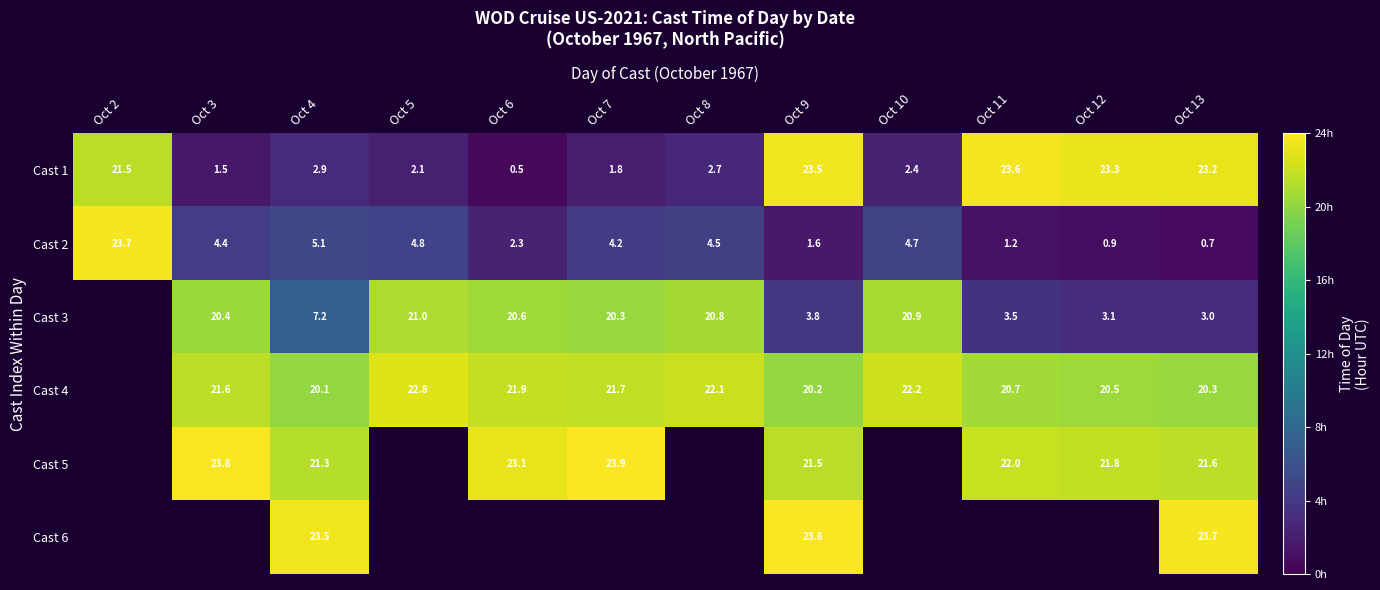

What is the spread (max minus min) of values at Oct 9?

22.2